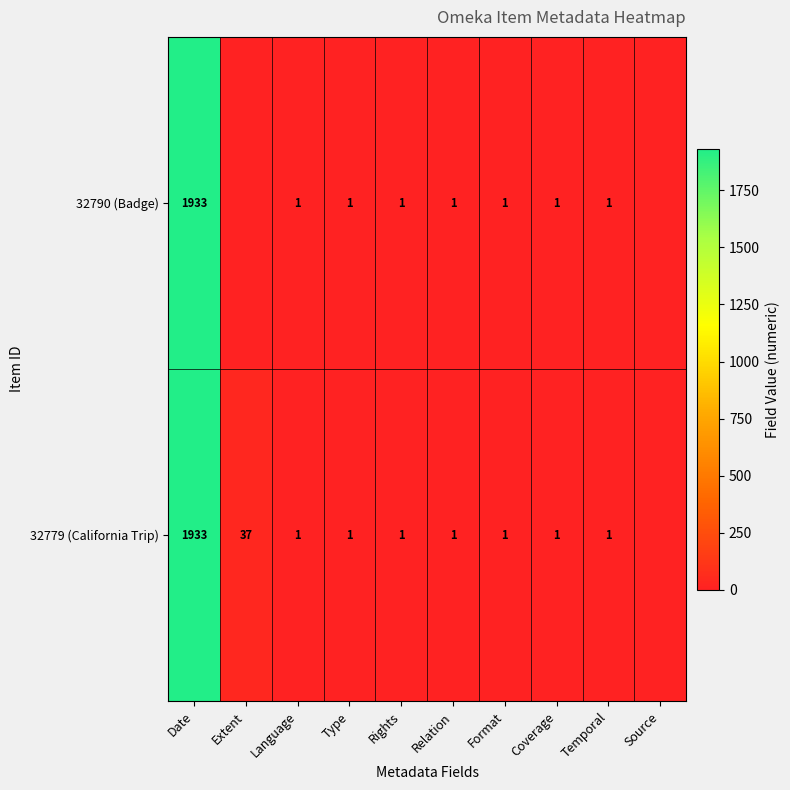

True or false: 32790 (Badge) has a value of 1334 at Date.

False